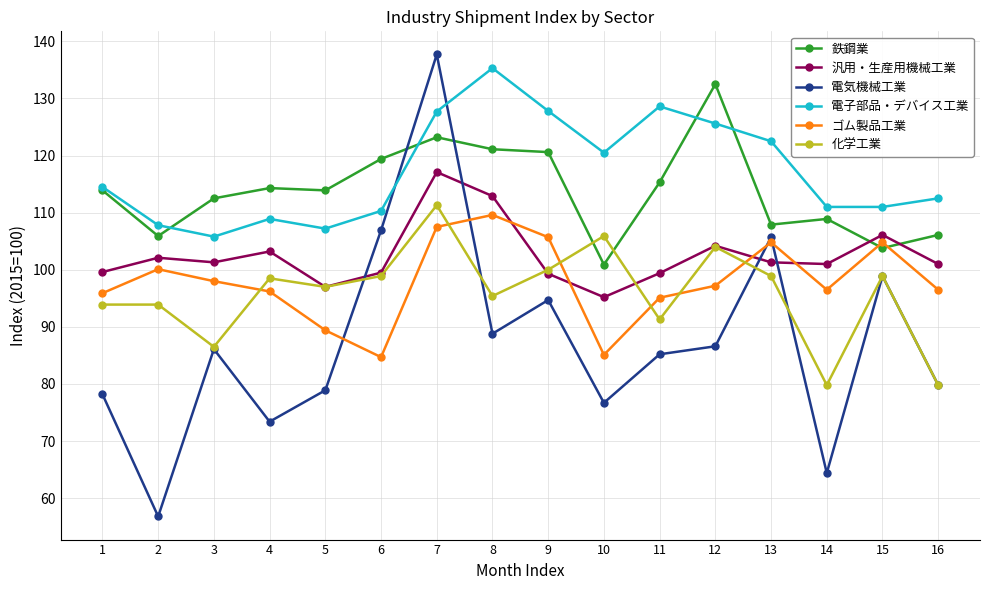

What is the highest value of the 電気機械工業 series?

137.7